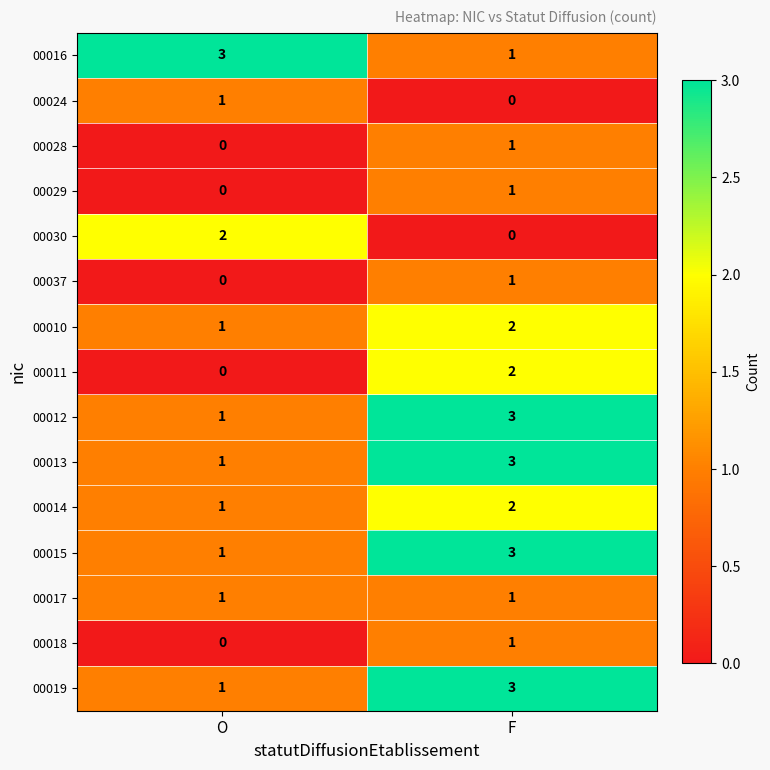

The 00028 series shows 0 at O. True or false?

True